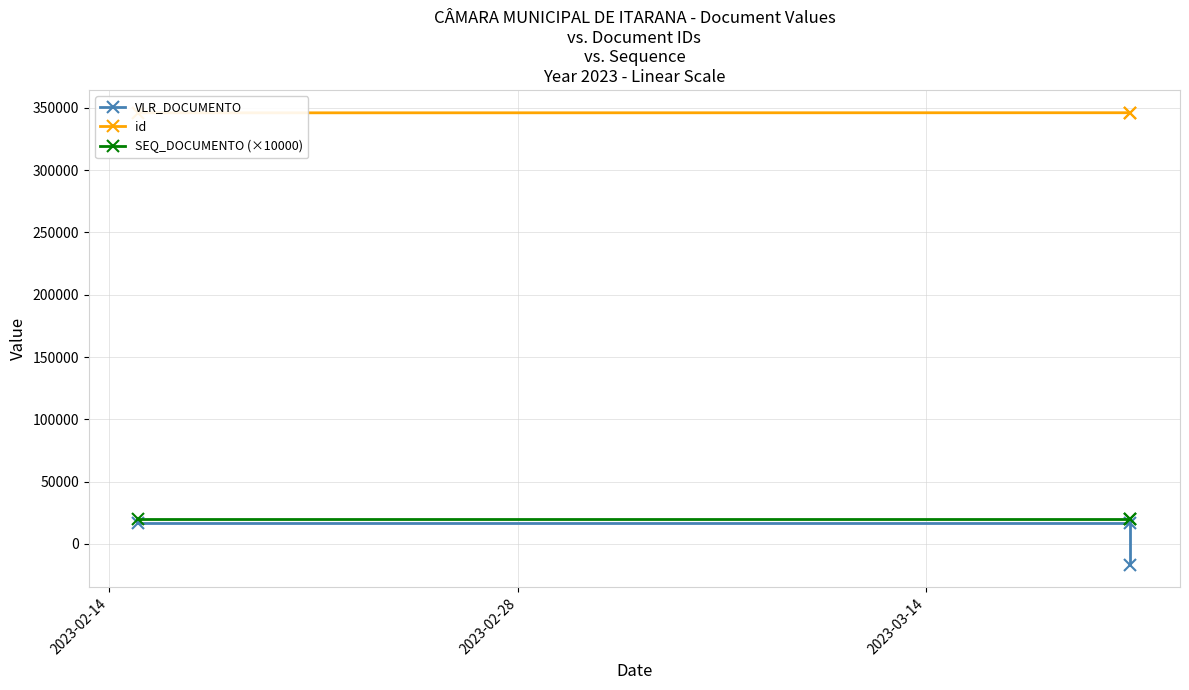

Does the chart have visible grid lines?

Yes